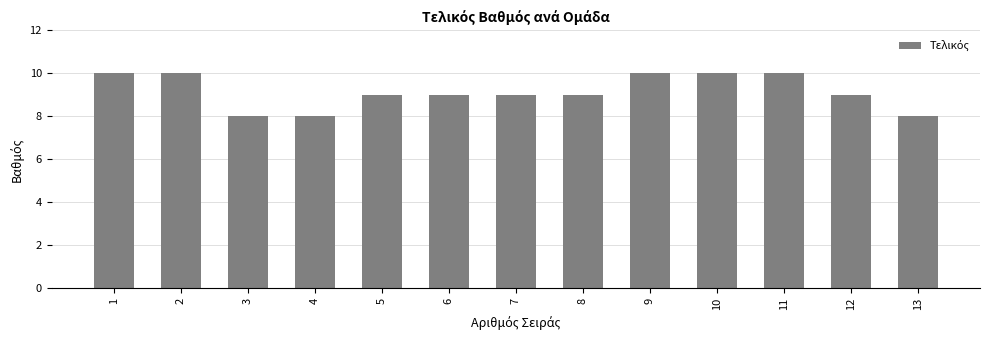

Count the number of categories in the chart.

13